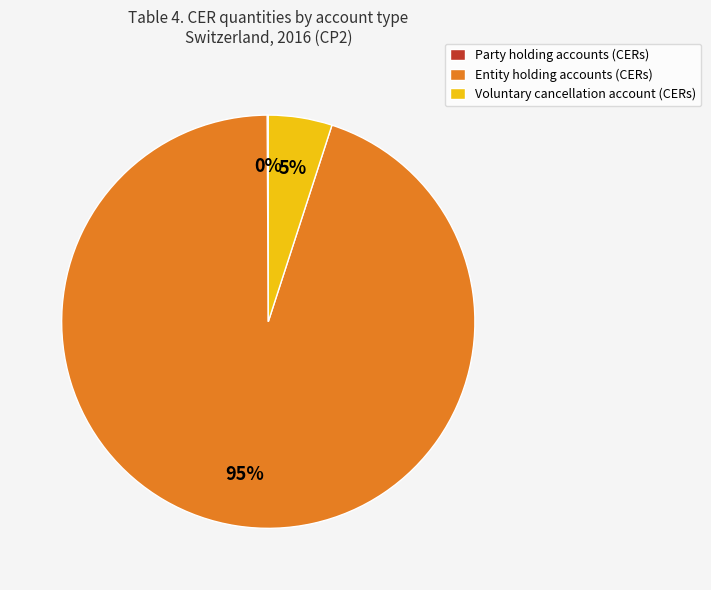

What percentage is the Voluntary cancellation account (CERs) slice, to the nearest percent?

5%